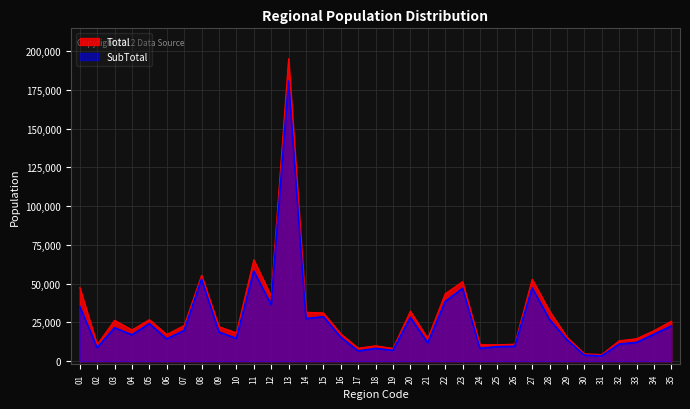

What are all the series names shown in the legend?

Total, SubTotal